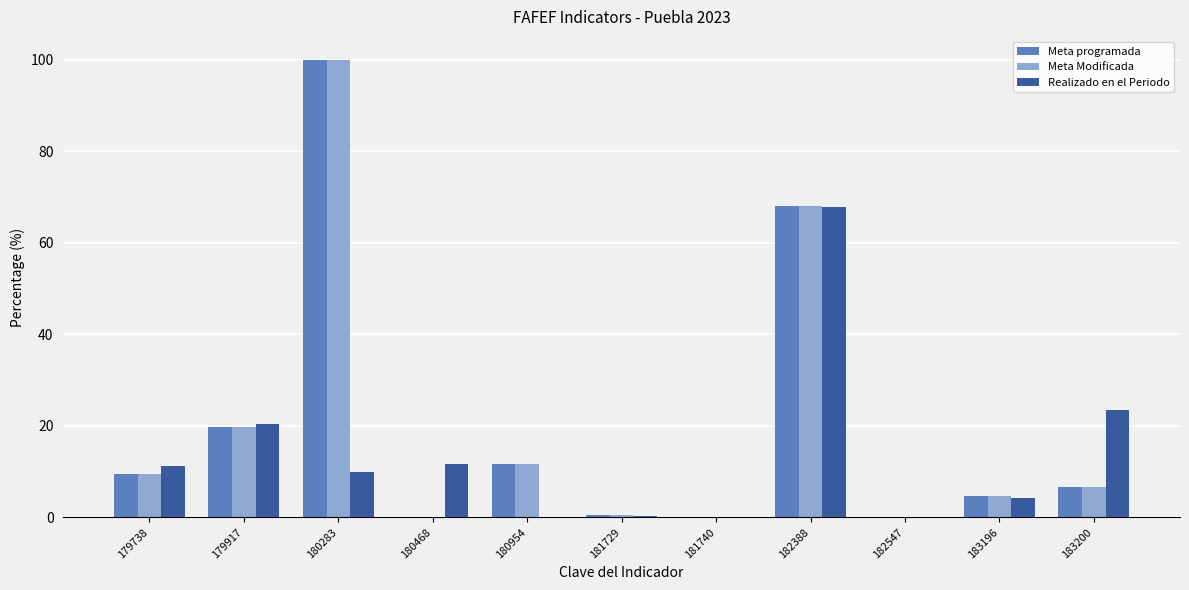

What is the maximum value shown in the chart?

100.0